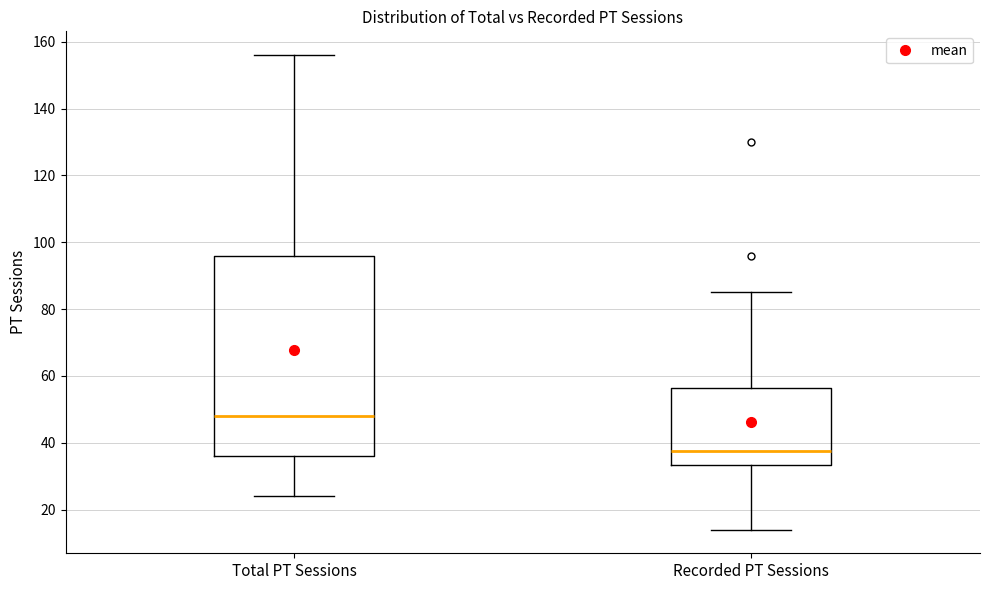

Which box's median line is the lowest?

Recorded PT Sessions